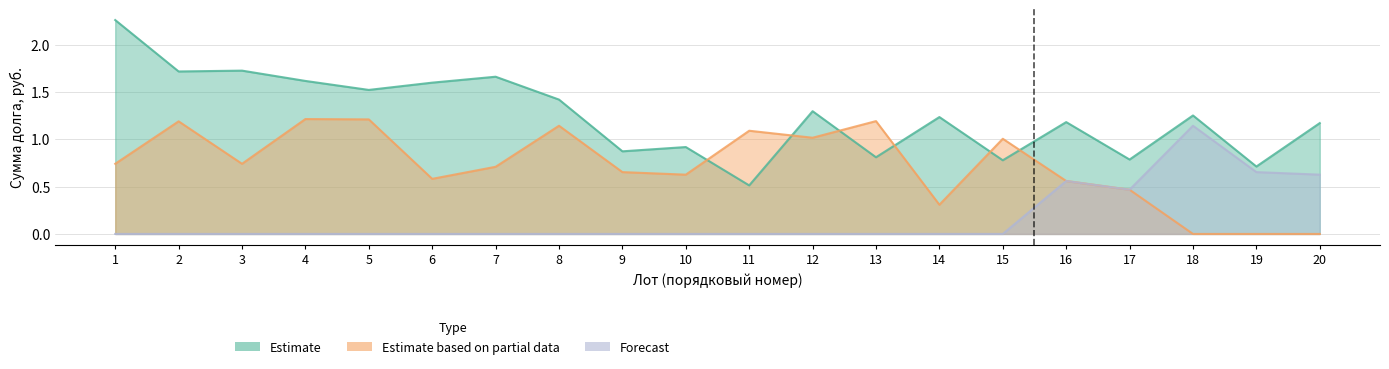

Rank the categories by Estimate based on partial data value from highest to lowest.

4, 5, 13, 2, 8, 11, 12, 15, 1, 3, 7, 9, 10, 6, 16, 17, 14, 18, 19, 20